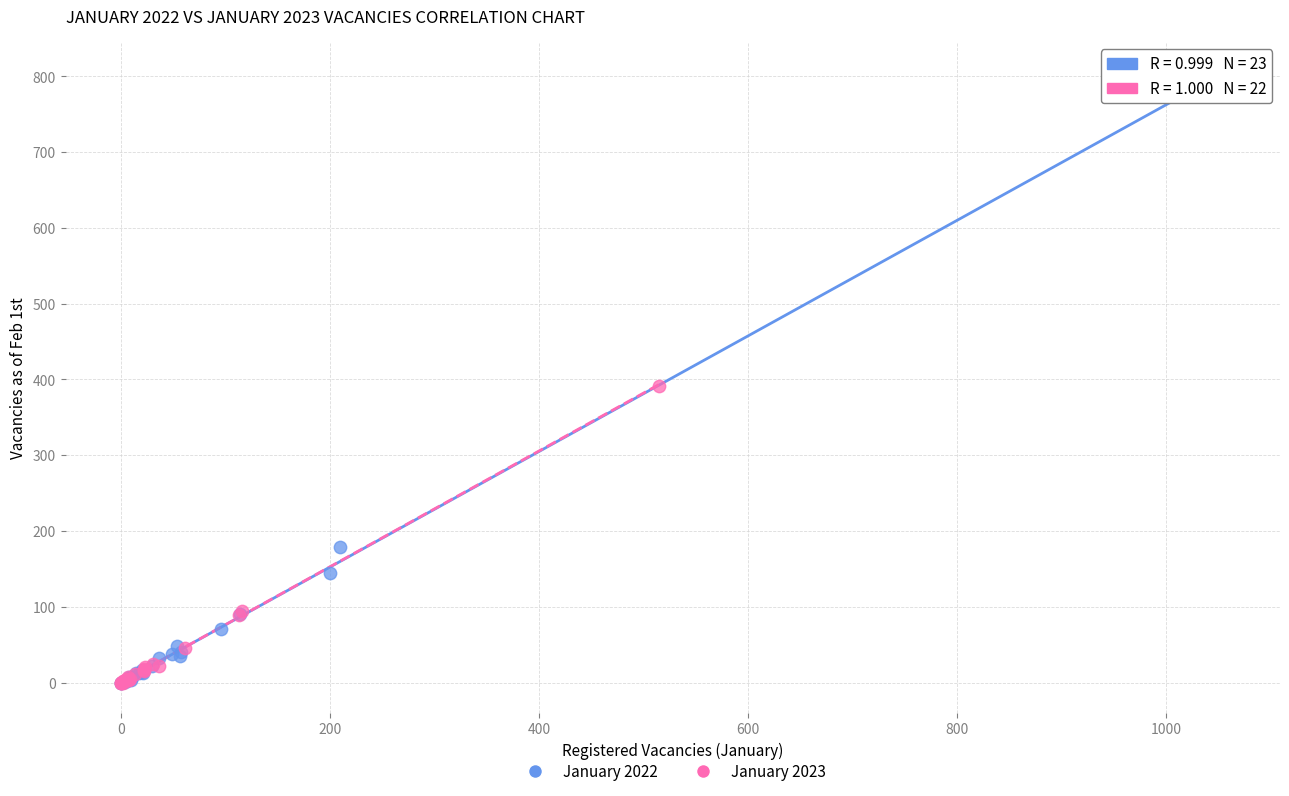

What are all the series names shown in the legend?

January 2022, January 2023